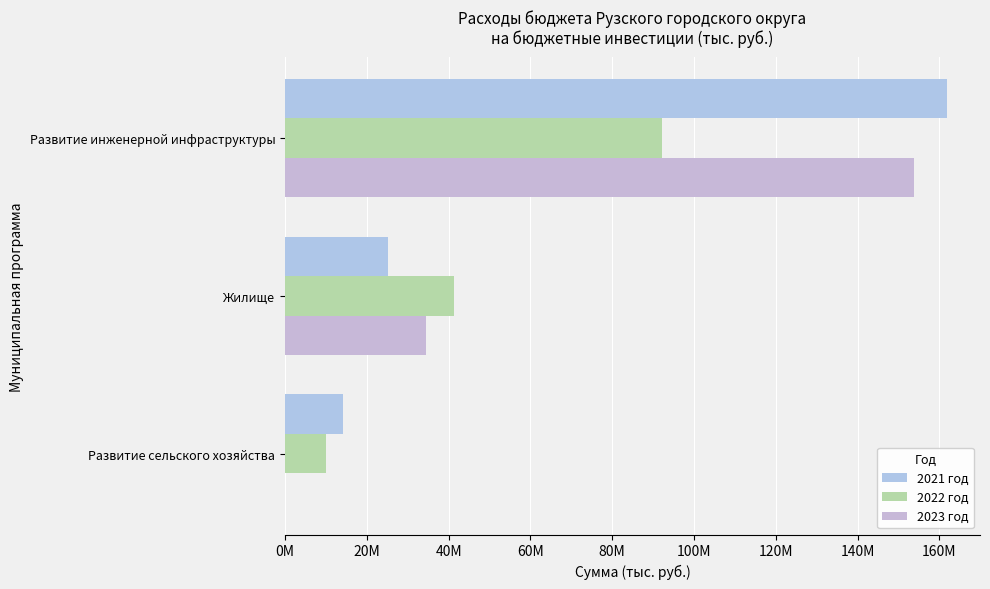

How many bars are there in total?

9